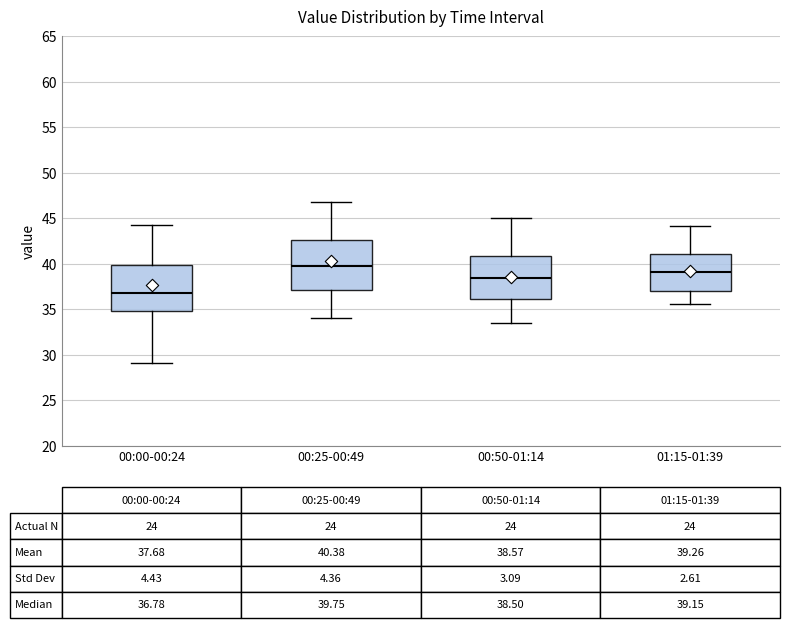

Which box has the lowest median line?

00:00-00:24